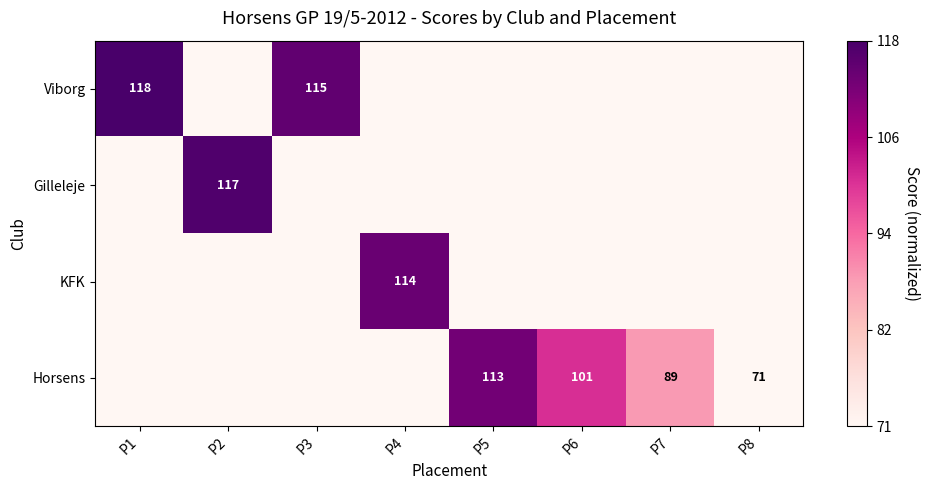

The Horsens series shows 113 at P5. True or false?

True